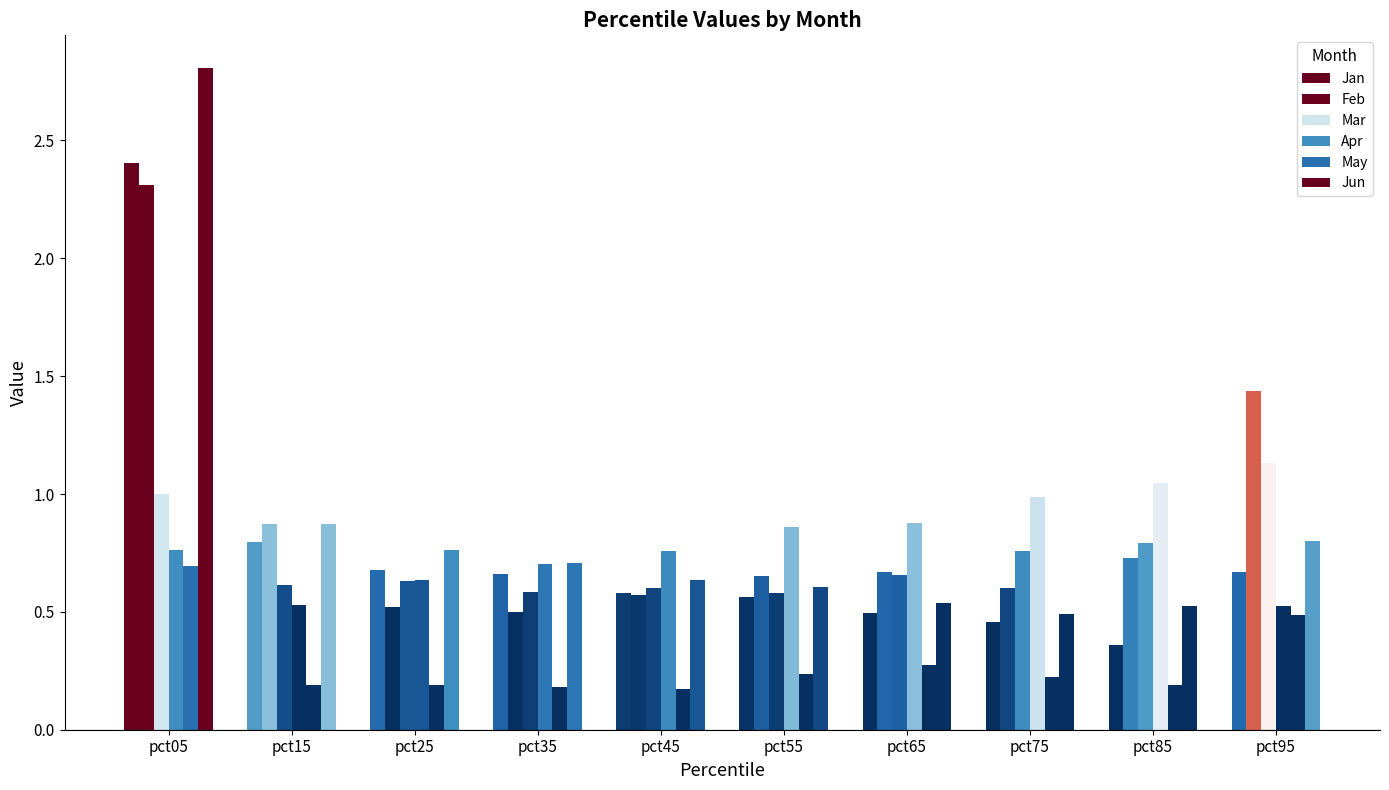

Are the bars horizontal?

No